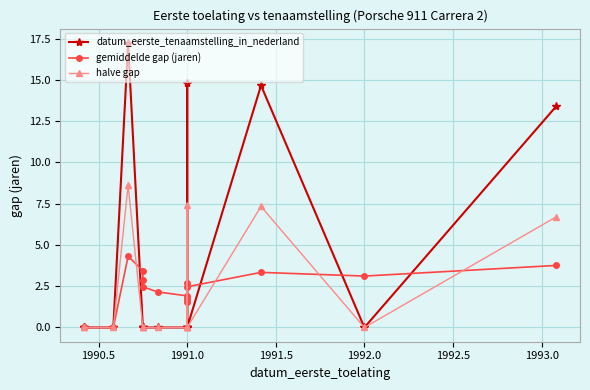

The value of halve gap at 1991.0 is -5.0. True or false?

False